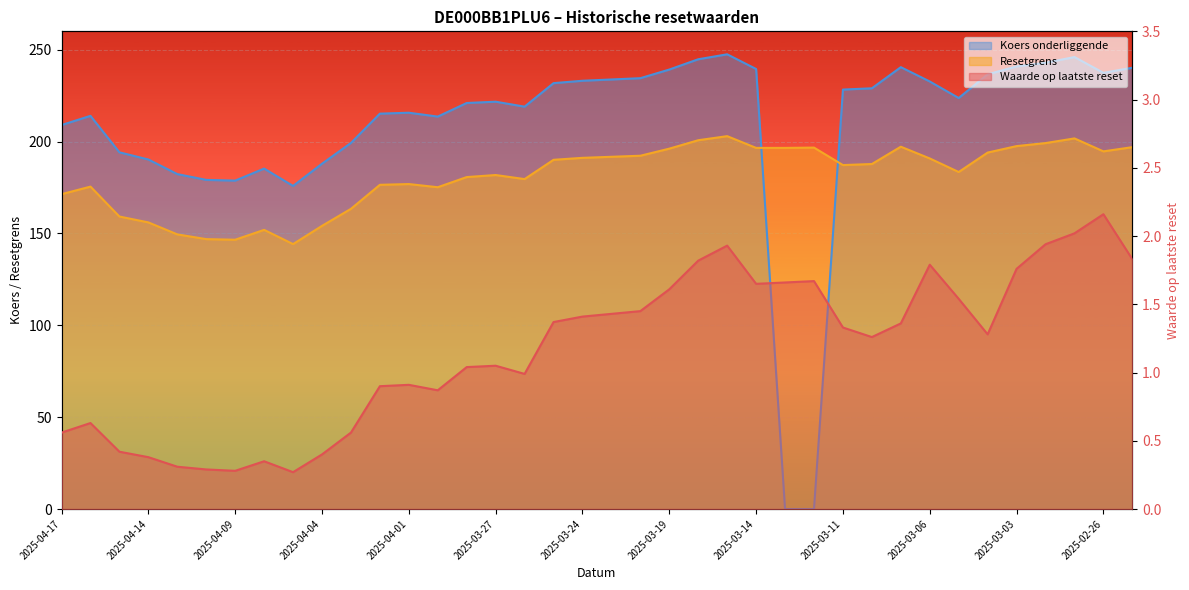

How many interior local valleys does the Koers onderliggende series have?

6